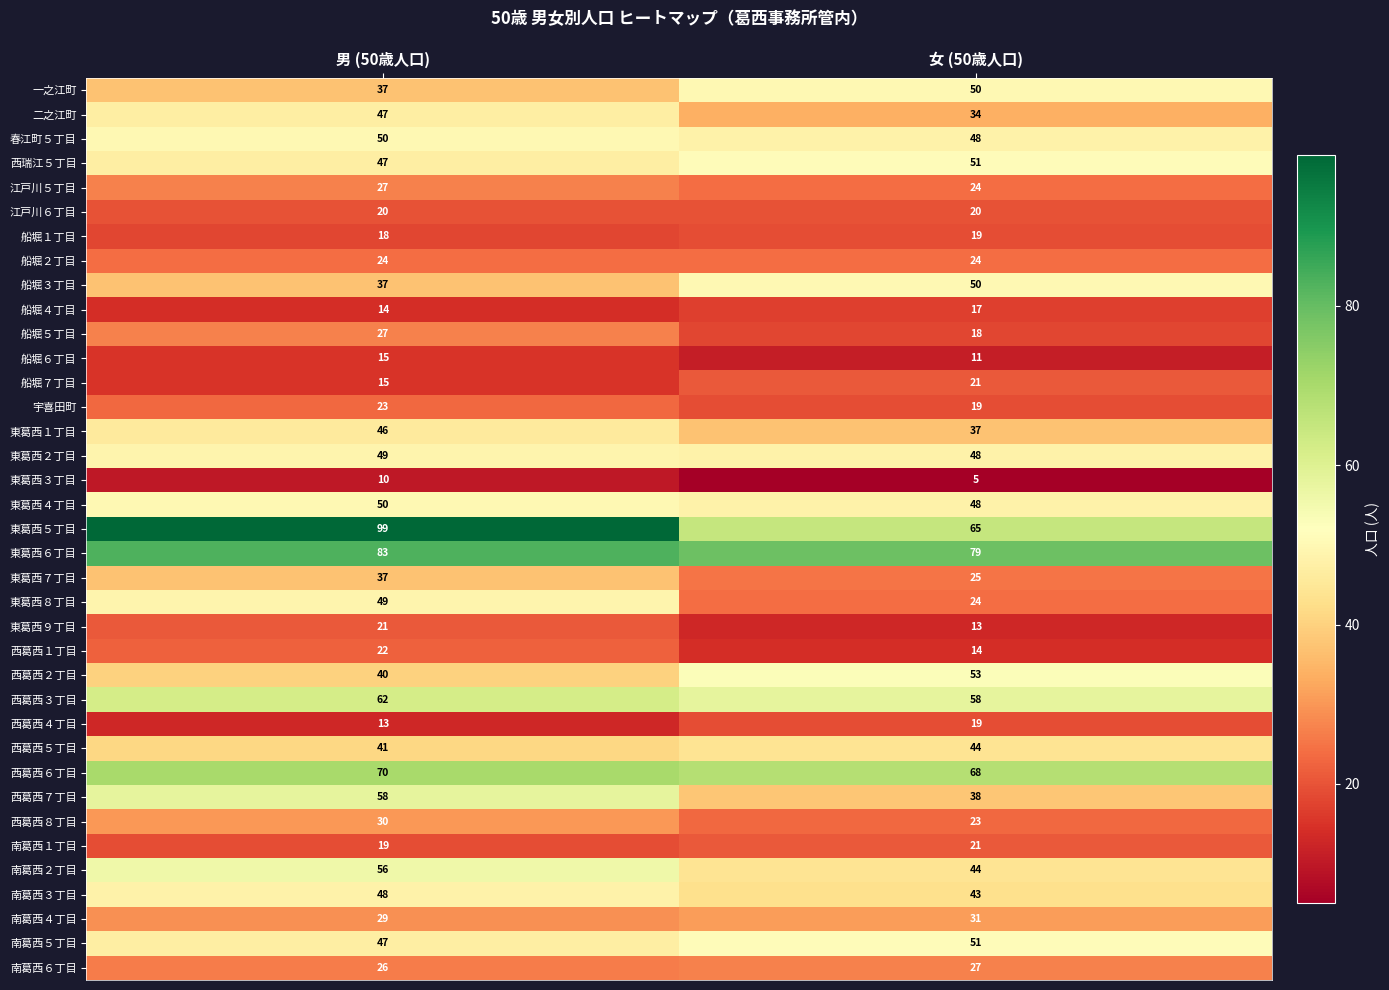

Is it true that 船堀４丁目 equals 17 at 女 (50歳人口)?

True